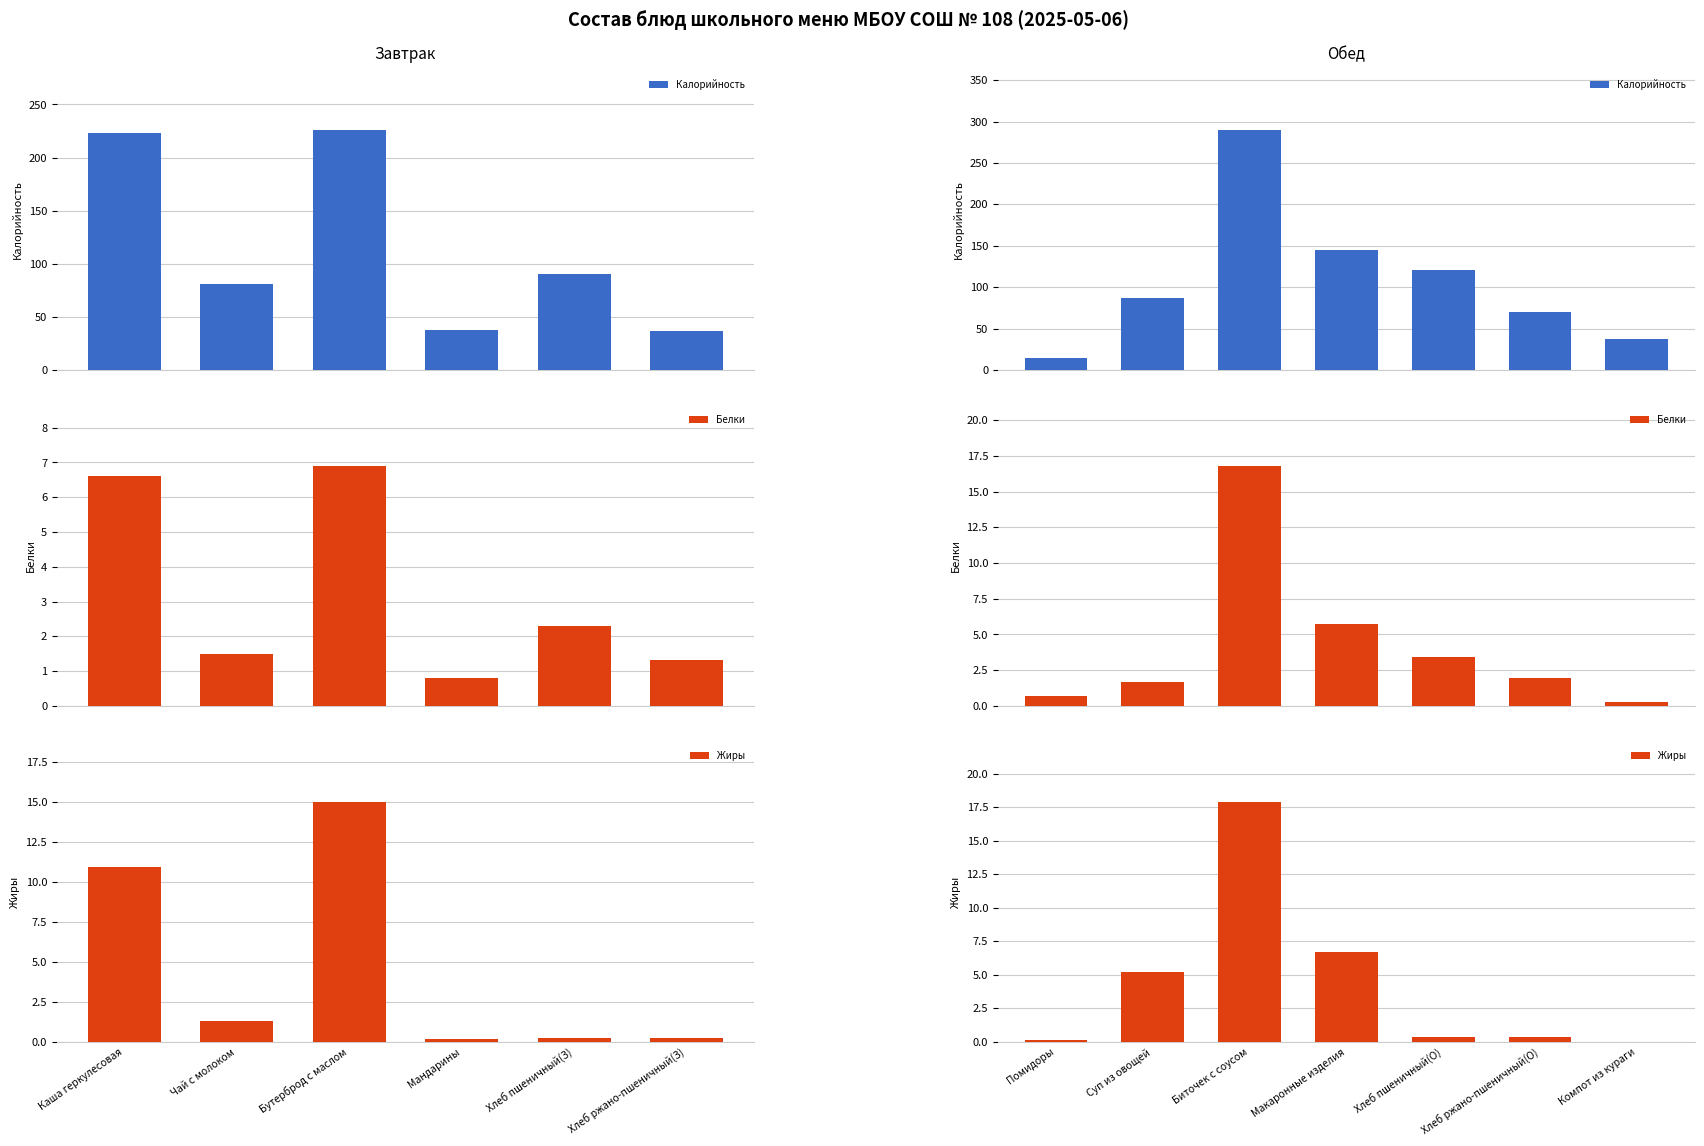

Rank the series at Хлеб ржано-пшеничный(О) from lowest to highest value.

Жиры, Белки, Калорийность